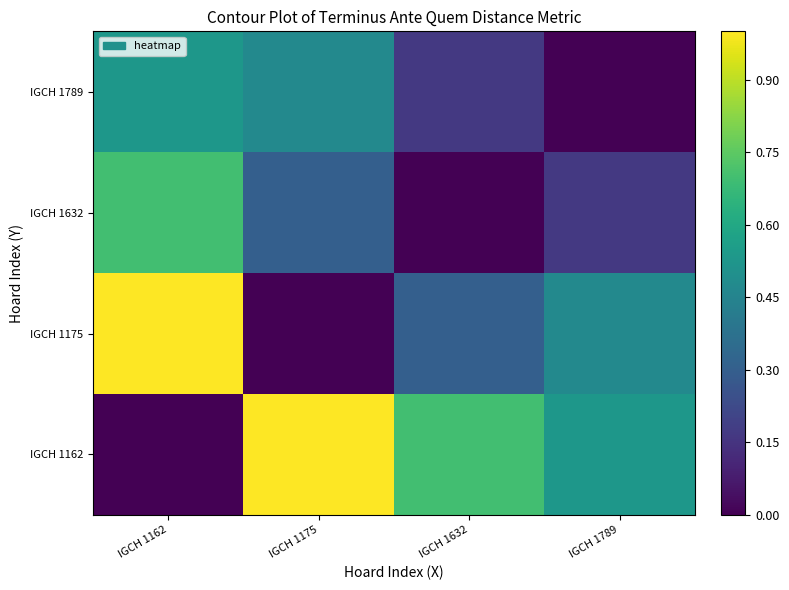

How many categories are shown in the chart?

4